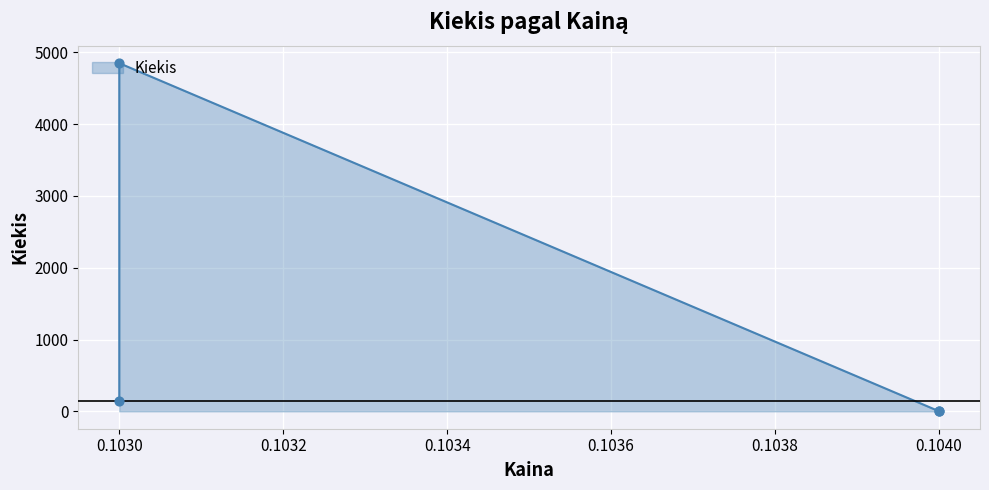

Between 0.103 and 0.104, which is larger?

0.103